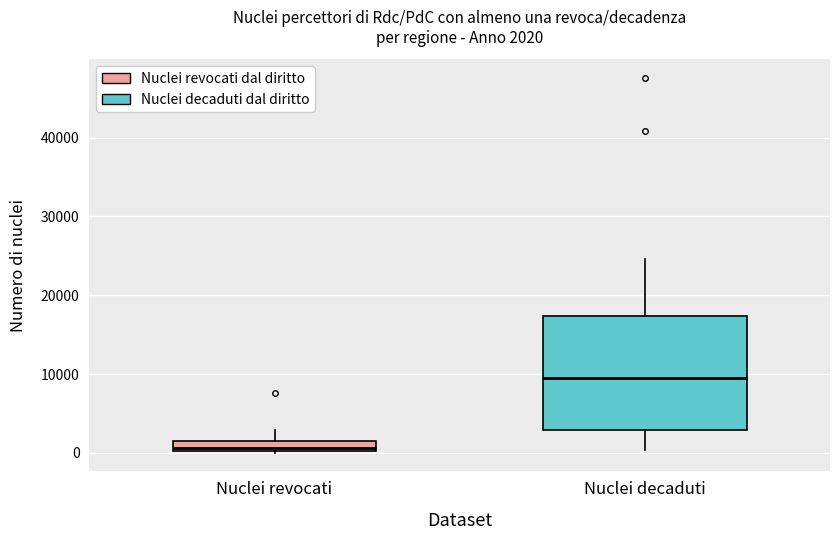

Comparing the boxes themselves (not the whiskers), which one is the tallest?

Nuclei decaduti